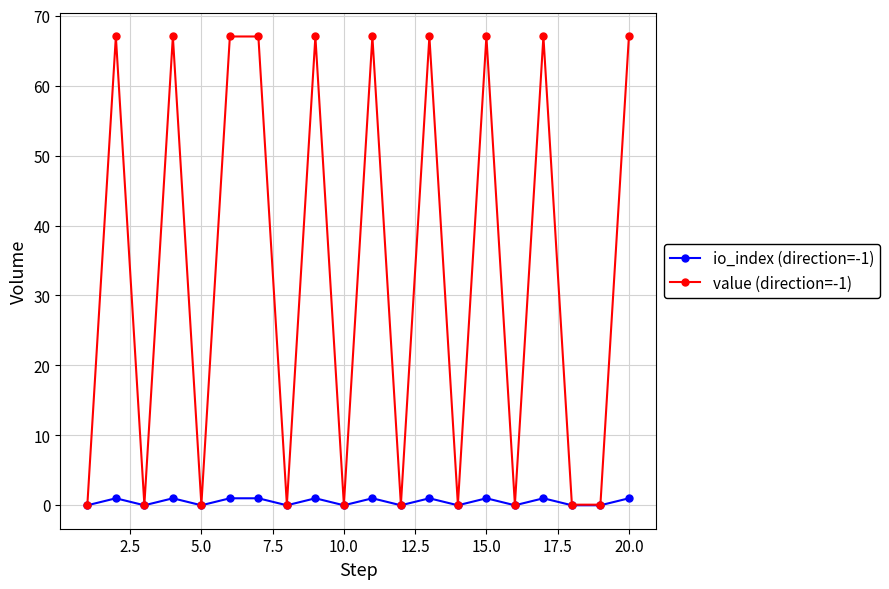

Which series has the widest spread of values?

value (direction=-1)